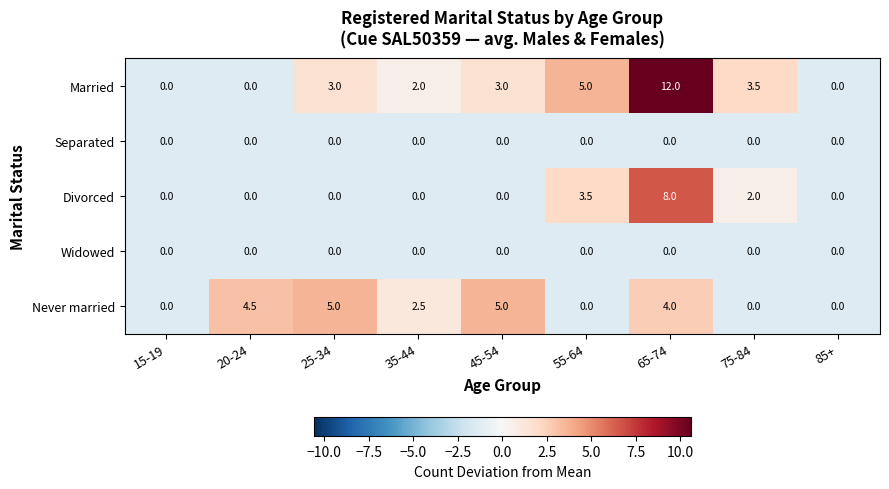

At which category is the sum across all series the highest?

65-74